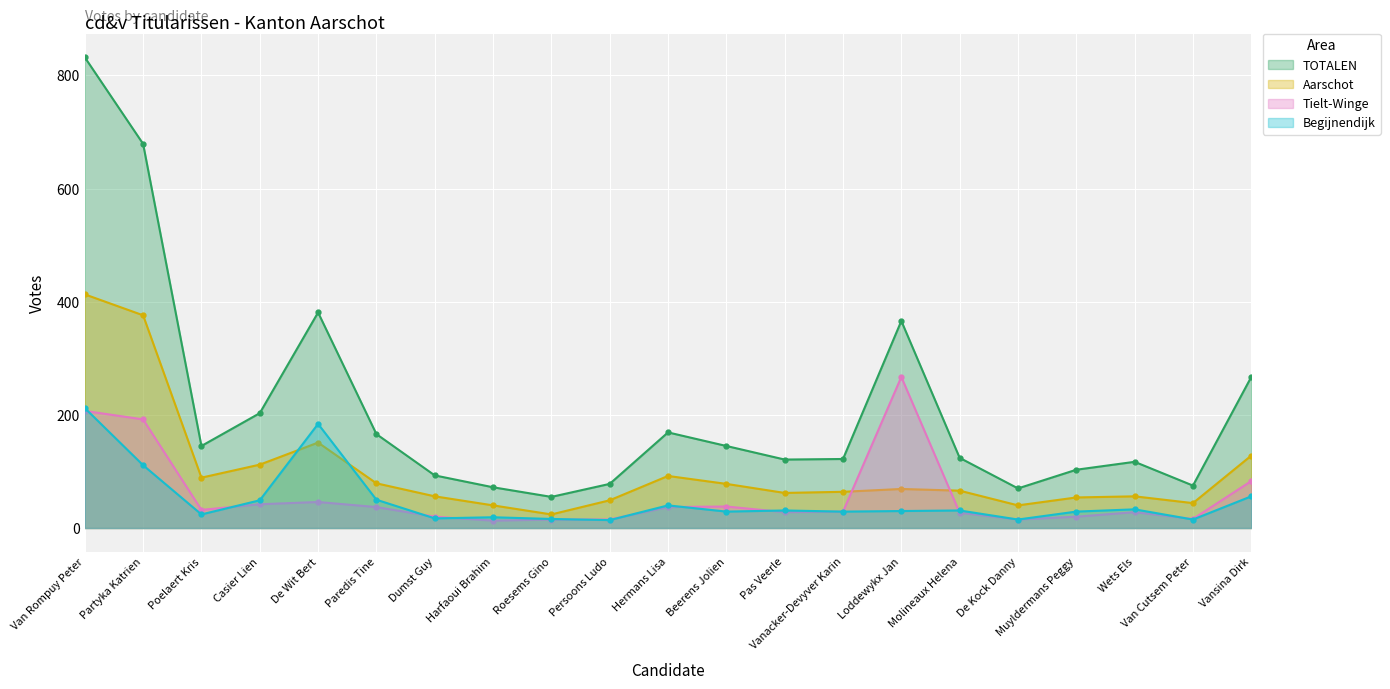

Is it true that Begijnendijk equals 69 at Paredis Tine?

False